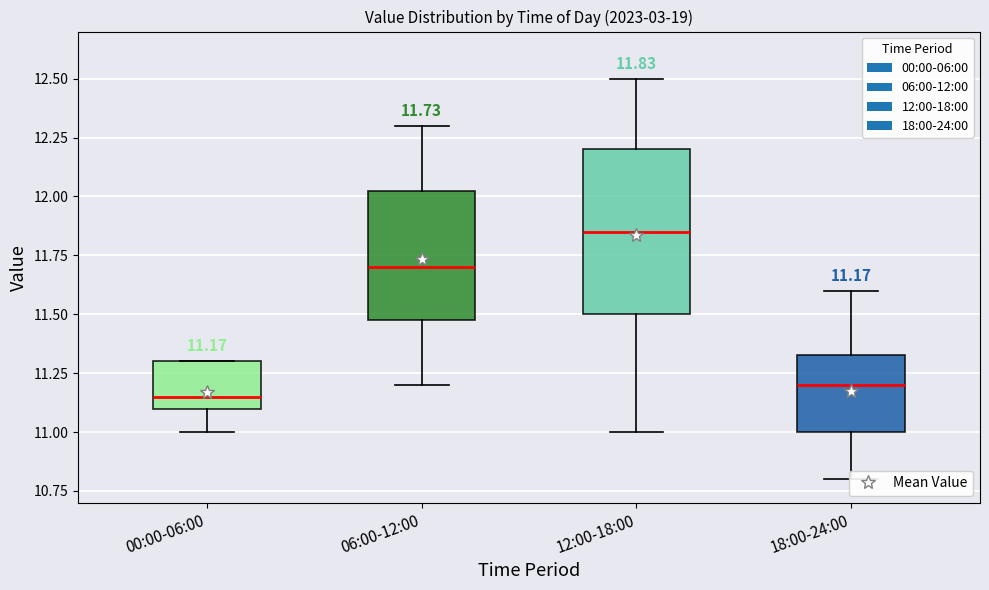

Which box has the highest median line?

12:00-18:00